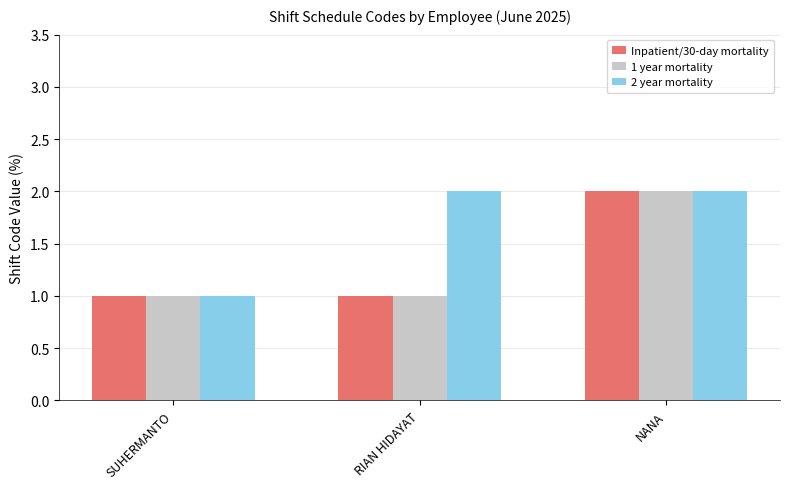

True or false: 2 year mortality has a value of 0 at RIAN HIDAYAT.

False